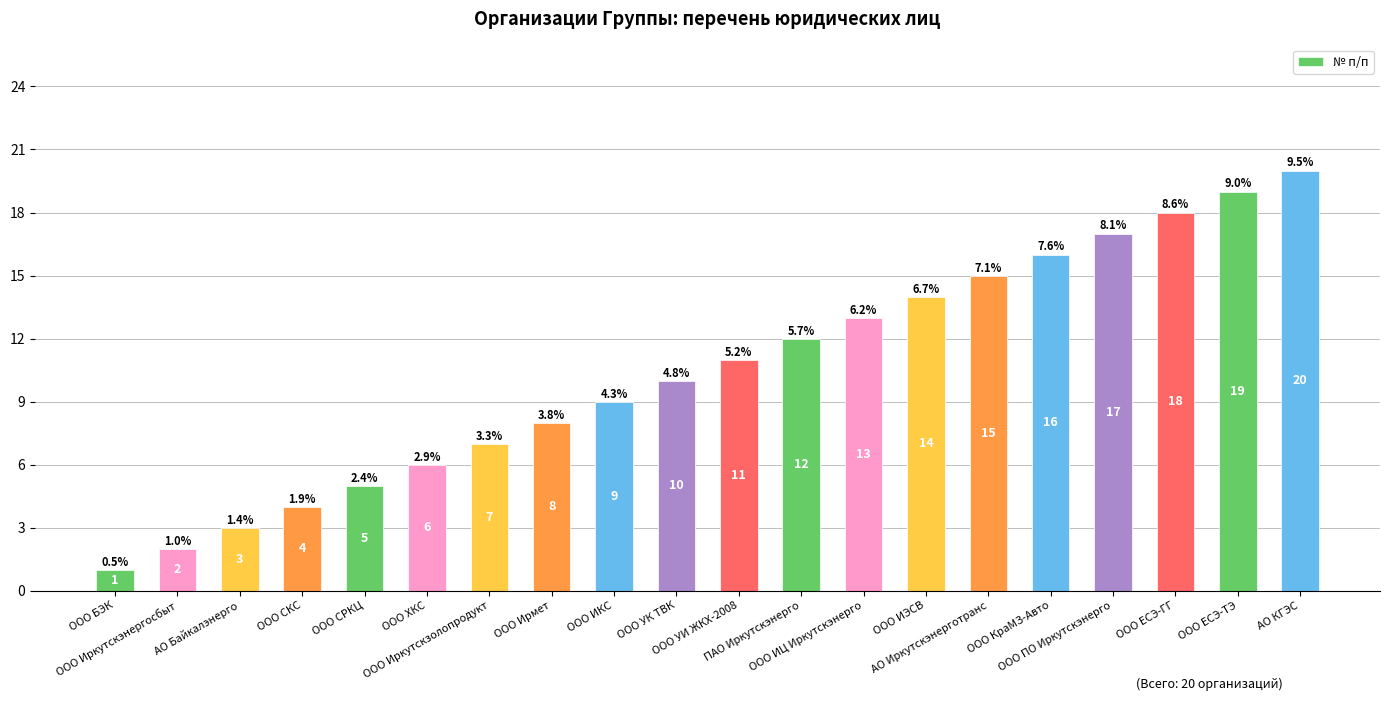

Which has a higher value, АО КГЭС or ПАО Иркутскэнерго?

АО КГЭС